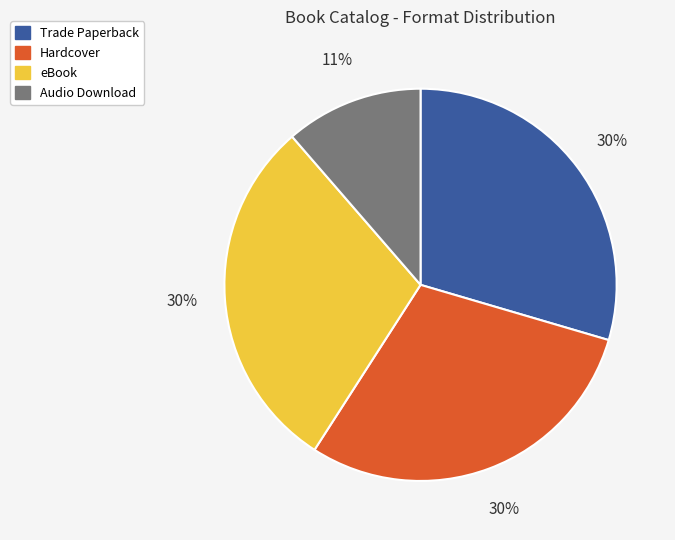

What percentage is the Trade Paperback slice, to the nearest percent?

30%